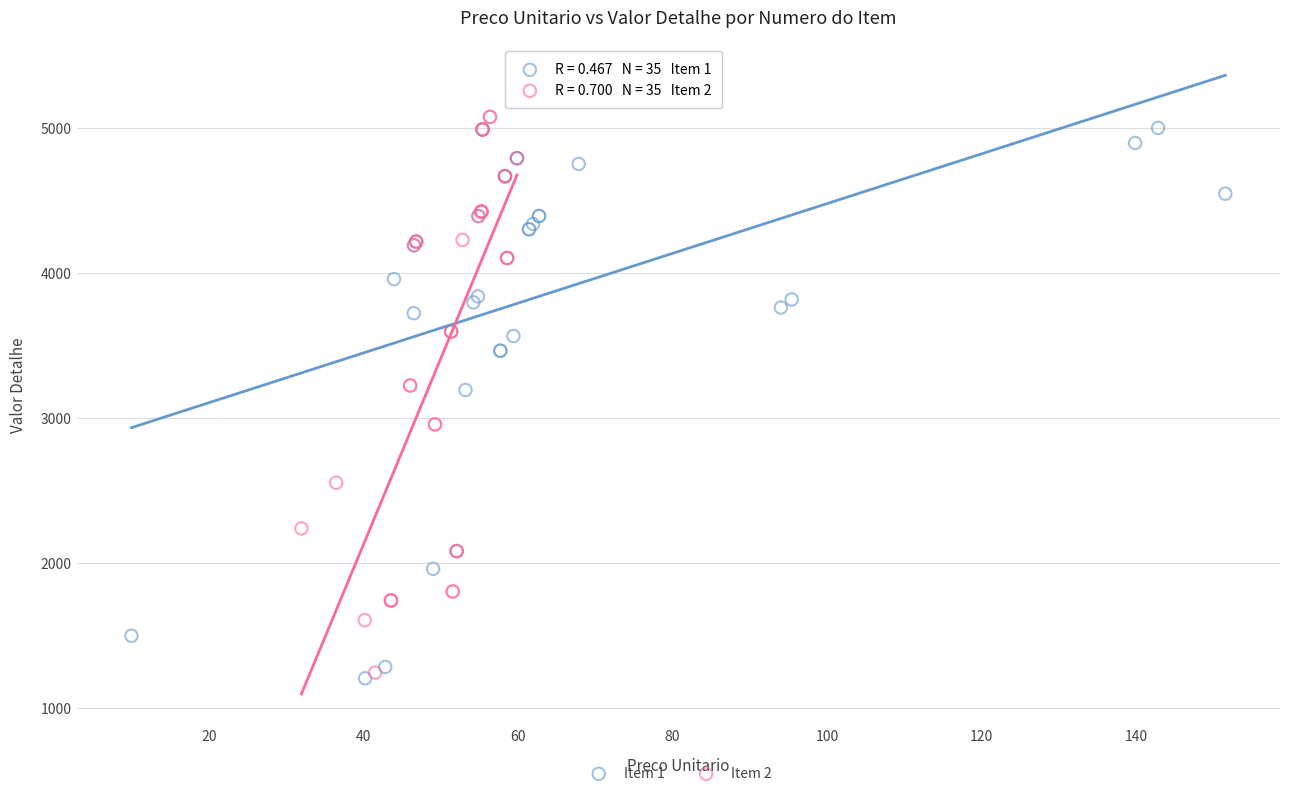

What are all the series names shown in the legend?

Item 1, Item 2